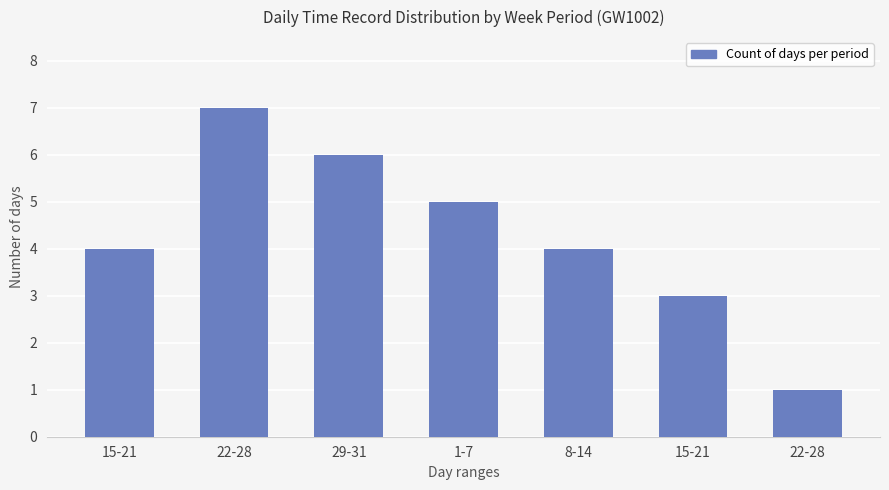

What is the label of the 7th bar from the right?

15-21